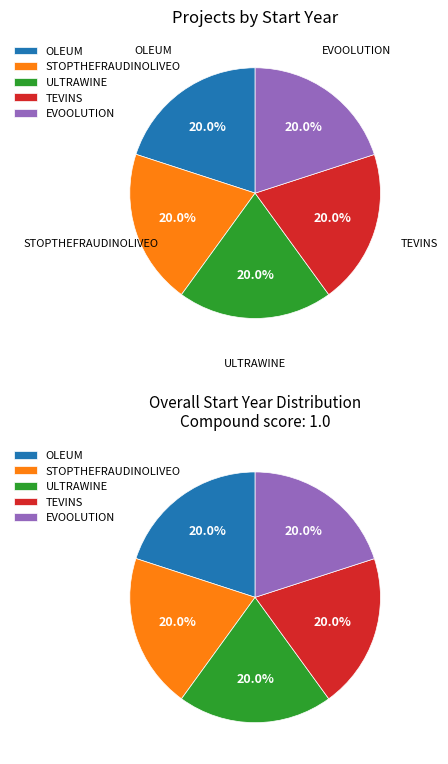

To the nearest percent, what is the average slice percentage?

20%